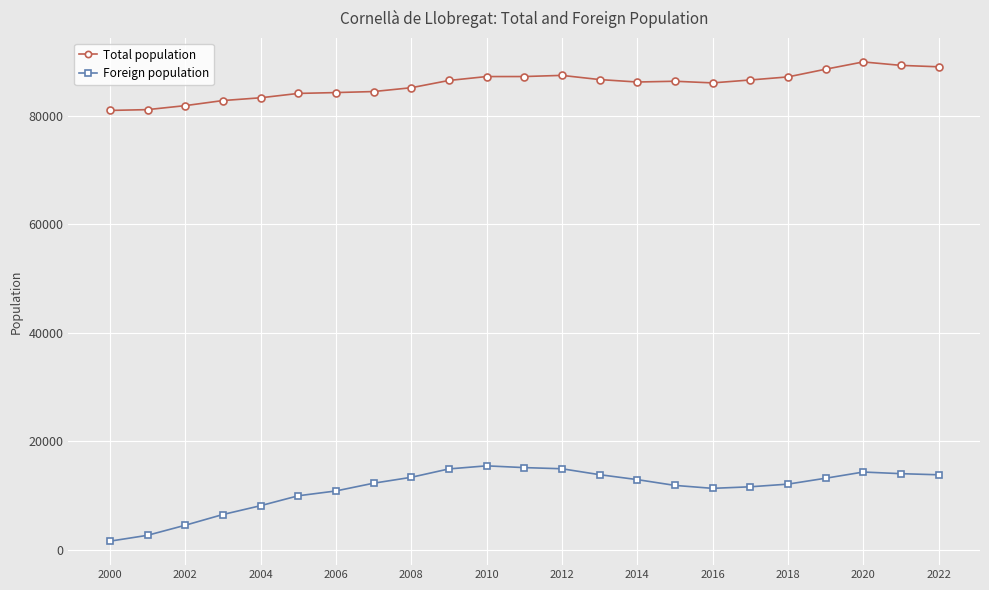

What is the value of the Foreign population point at the 10th from the left?

14929